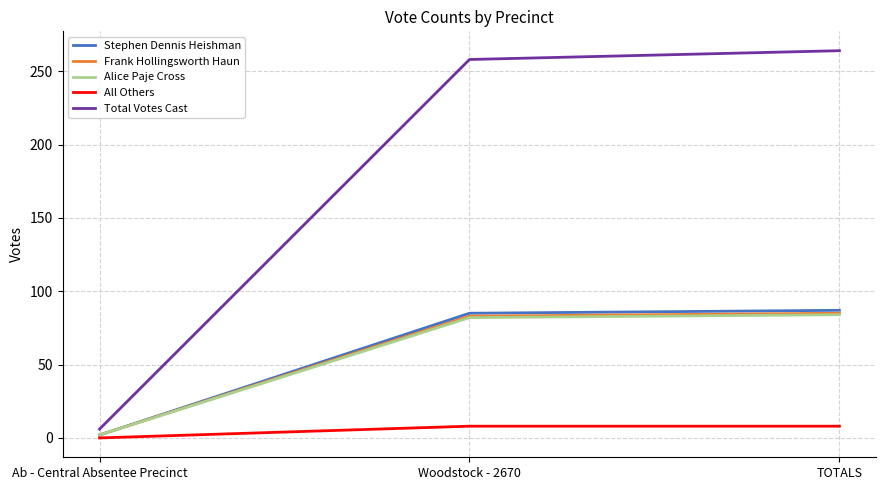

Which category has the lowest value in the Frank Hollingsworth Haun series?

Ab - Central Absentee Precinct